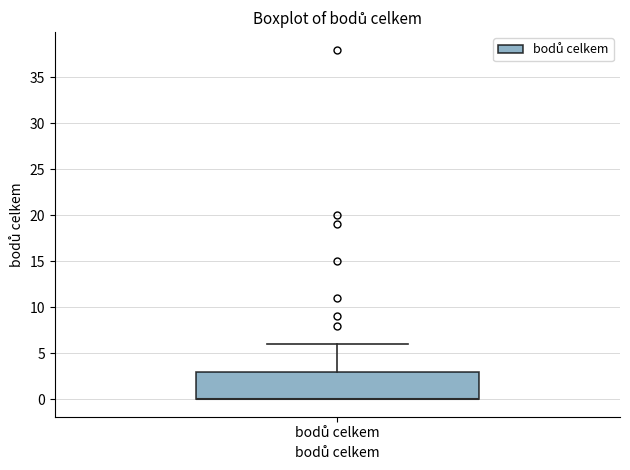

Read this box plot against the y-axis: the position of the median line, the range covered by the box, and the ends of both whiskers. The values are not printed on the chart, so give them approximately, as read against the axis.

median 0 (drawn on the box's lower edge), box 0 to 3, whiskers 0 to 6